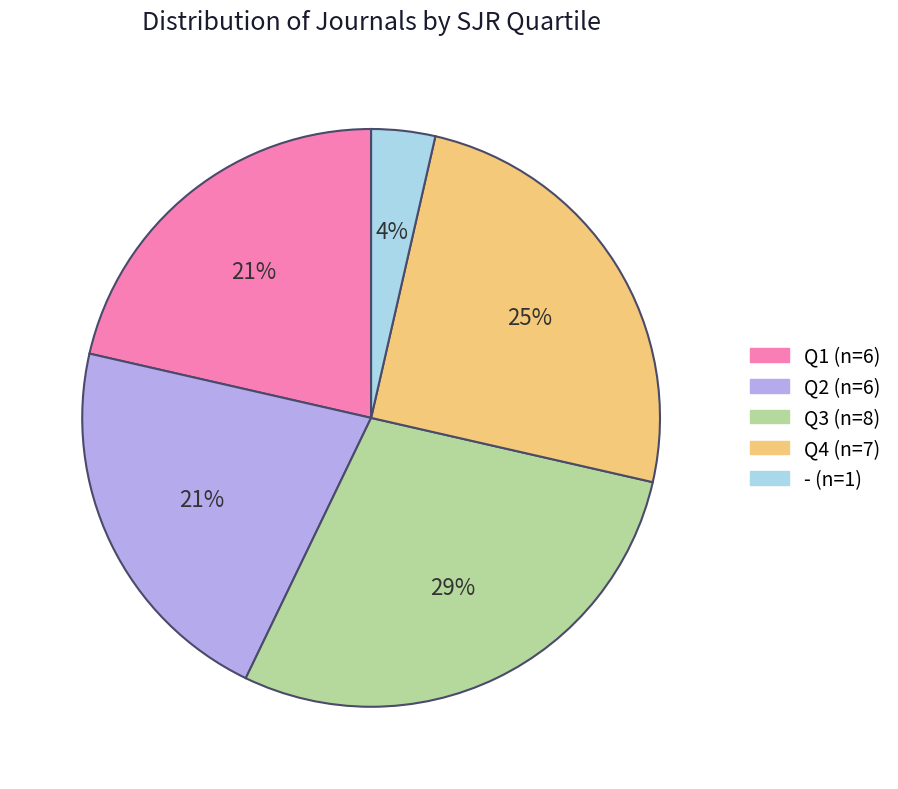

Which category has the biggest portion of the pie?

Q3